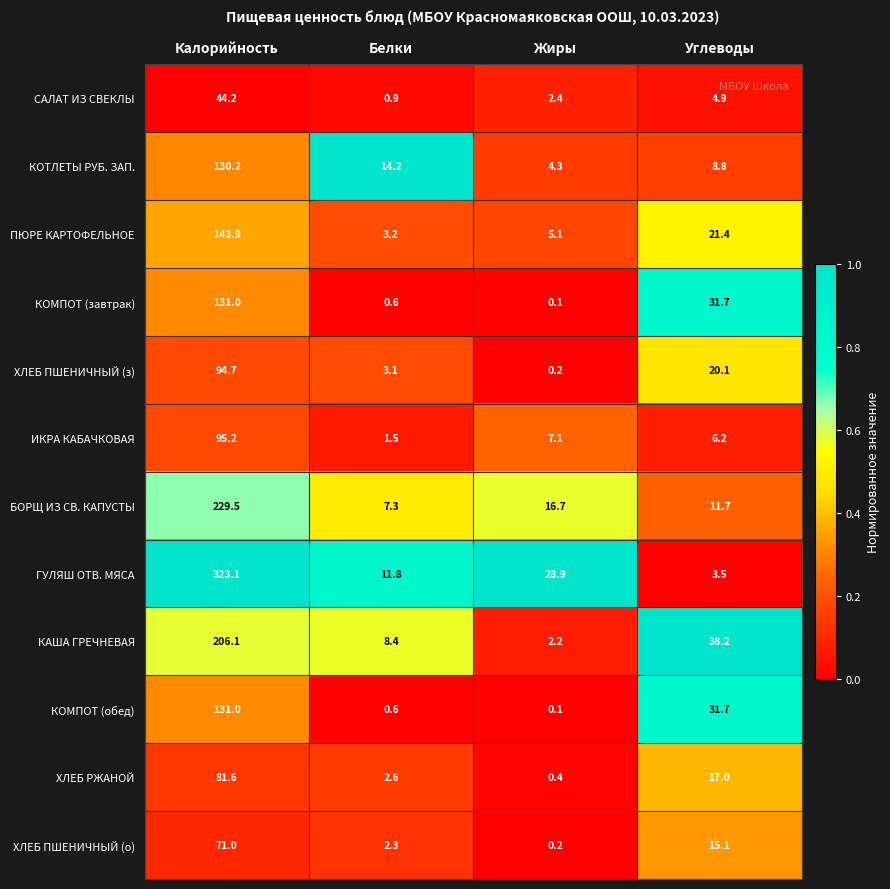

Which category has the highest value in the ХЛЕБ ПШЕНИЧНЫЙ (з) series?

Калорийность